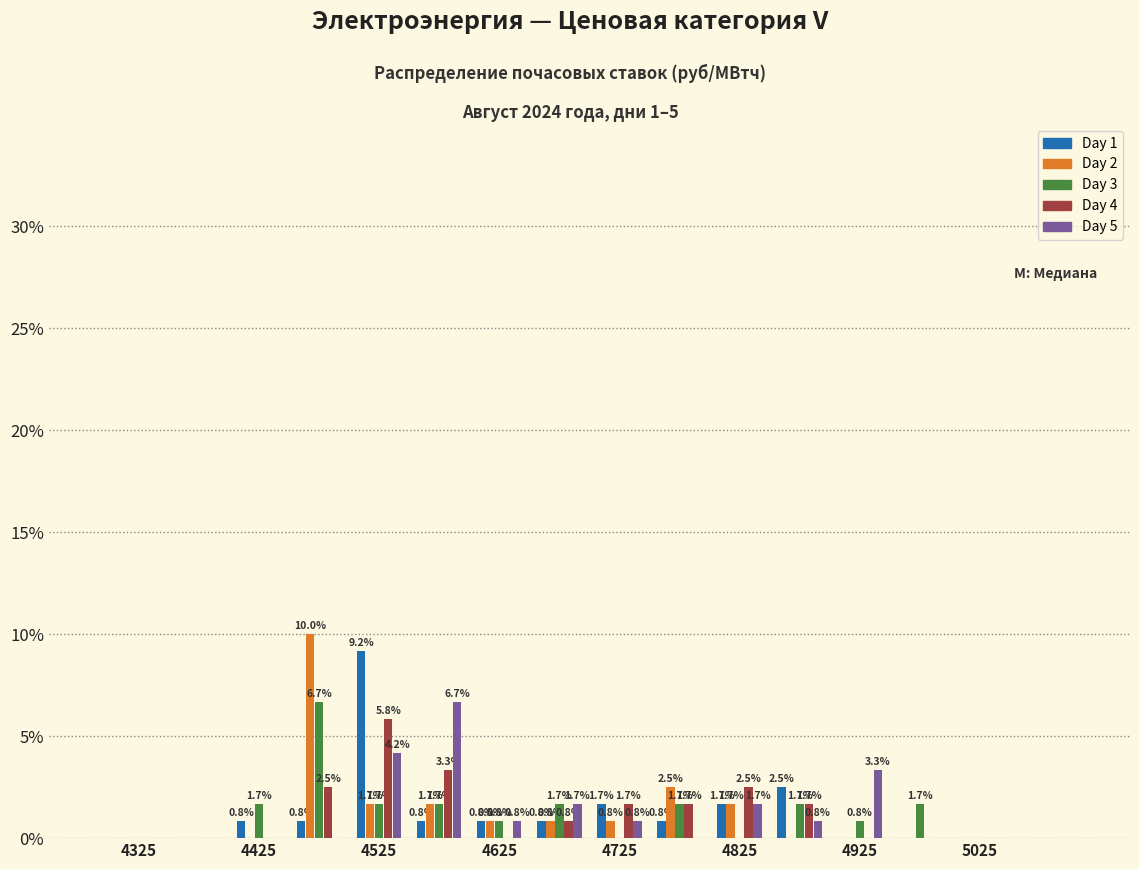

In the Day 3 series, which range on the x-axis has the tallest bar?

4450 to 4500